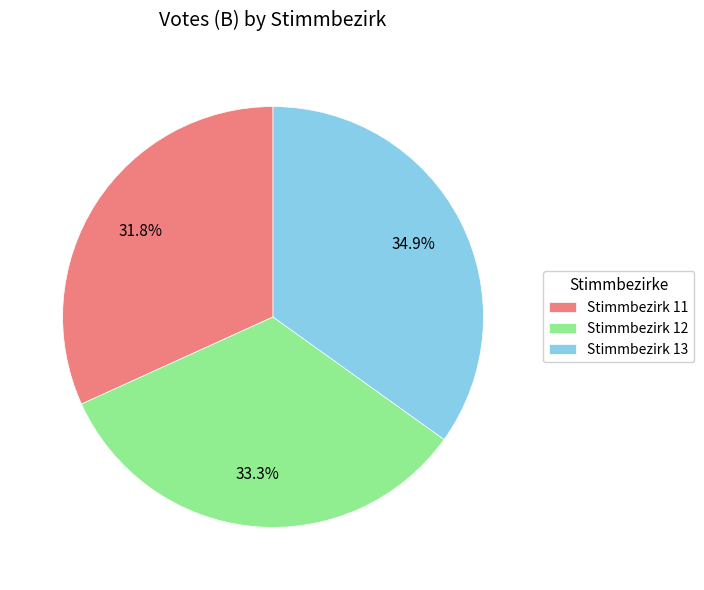

To the nearest percent, what is the difference between the largest and smallest slice percentages?

3%